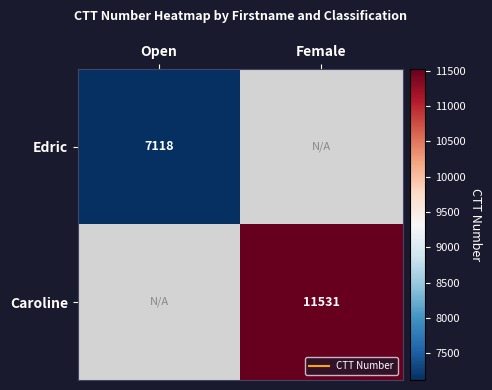

Is it true that Edric equals -2153 at Female?

False